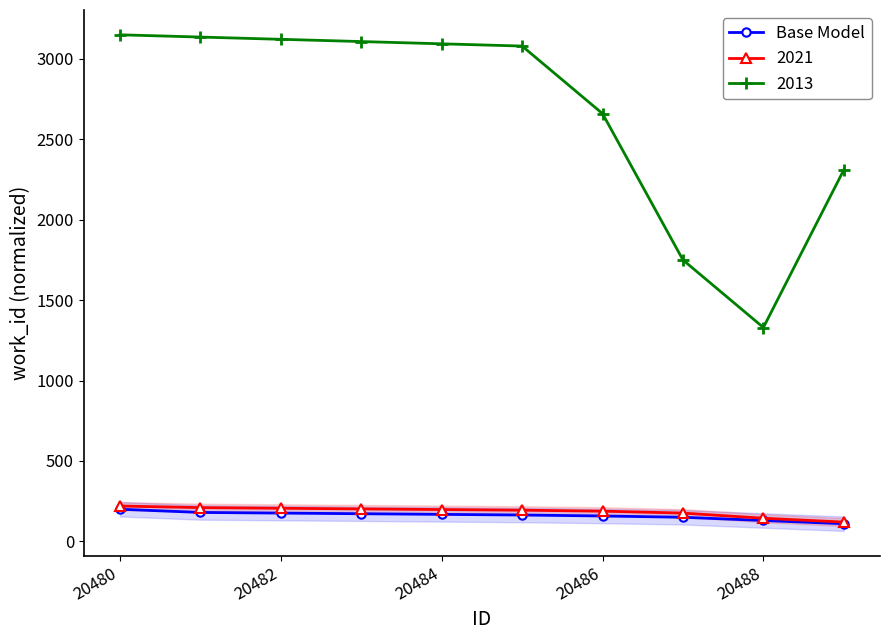

What is the value of the 2nd point from the left?

180.0